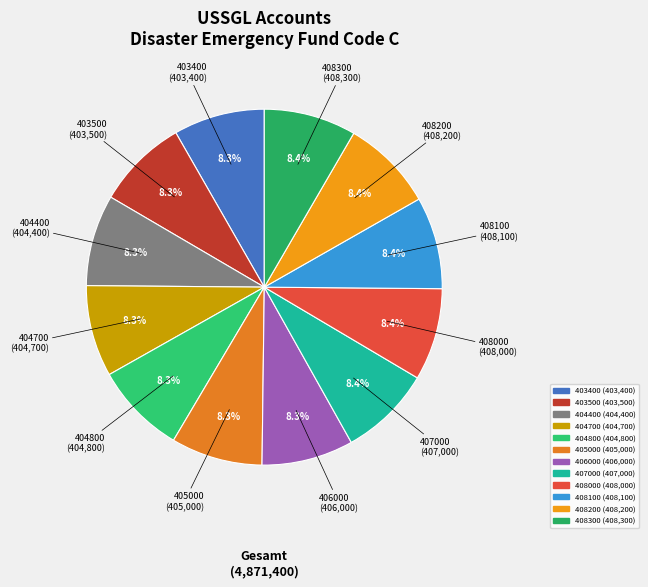

Count the number of slices in the pie.

12